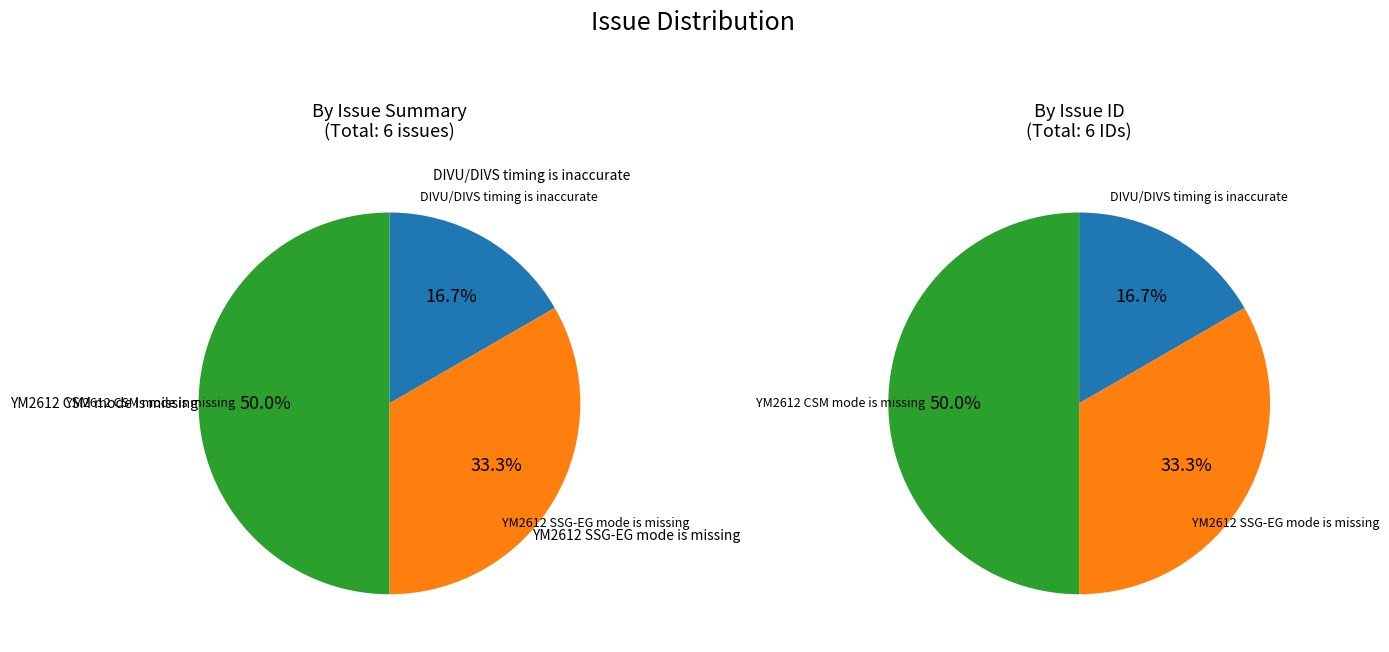

What percentage is NOT represented by YM2612 SSG-EG mode is missing?

66.7%